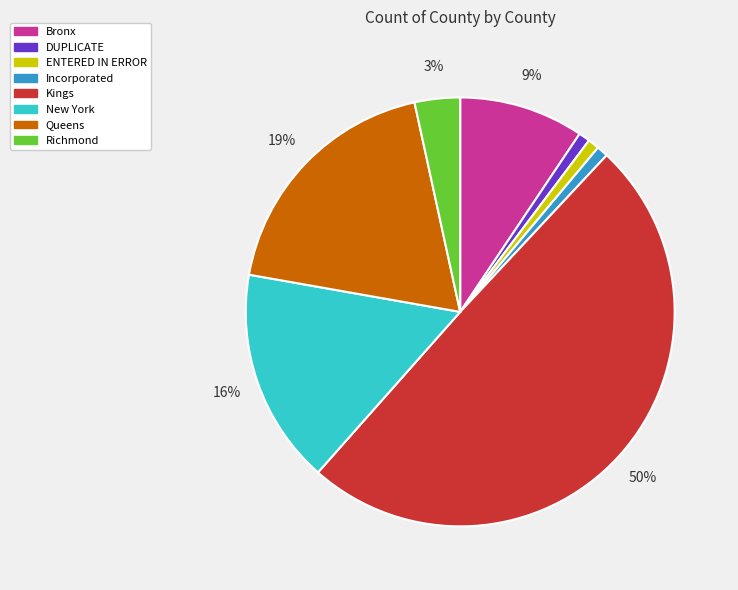

To the nearest percent, what percentage of the pie is Bronx?

9%